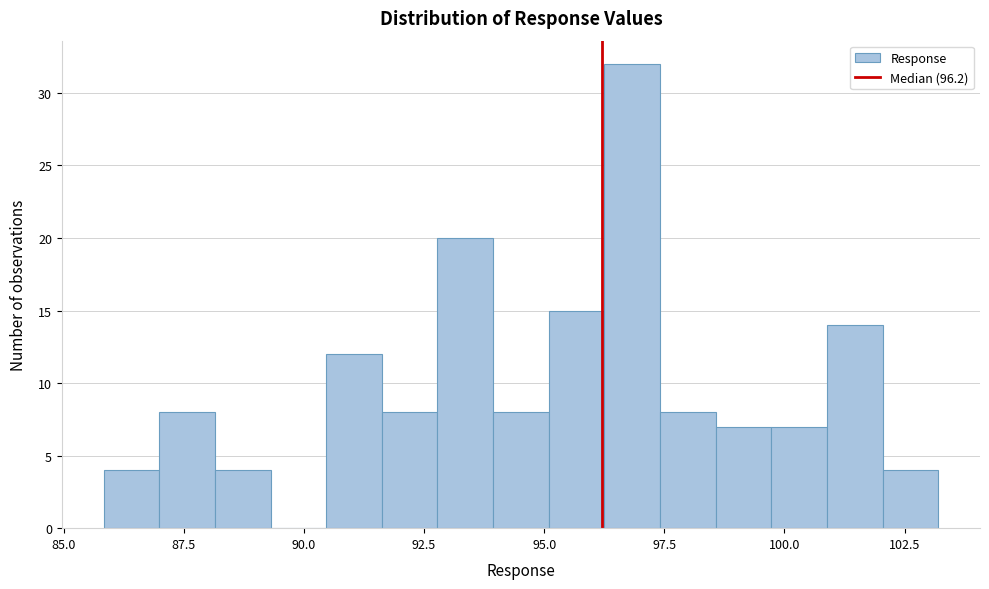

Read against the x-axis, roughly where is the centre of the tallest bar?

97.0